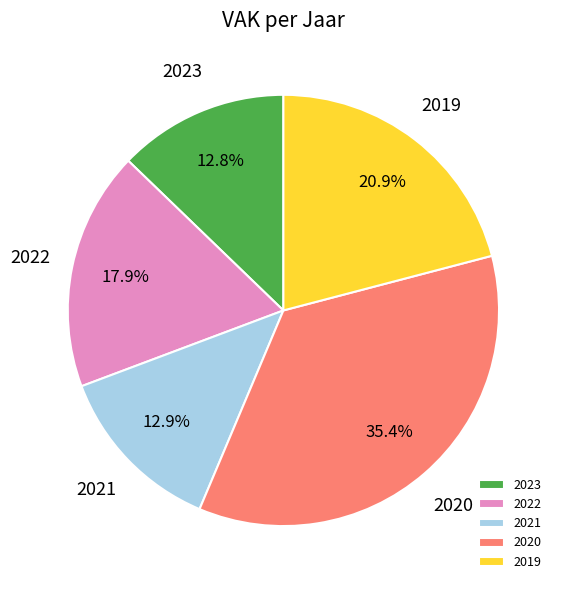

What is the largest slice in the pie chart?

2020